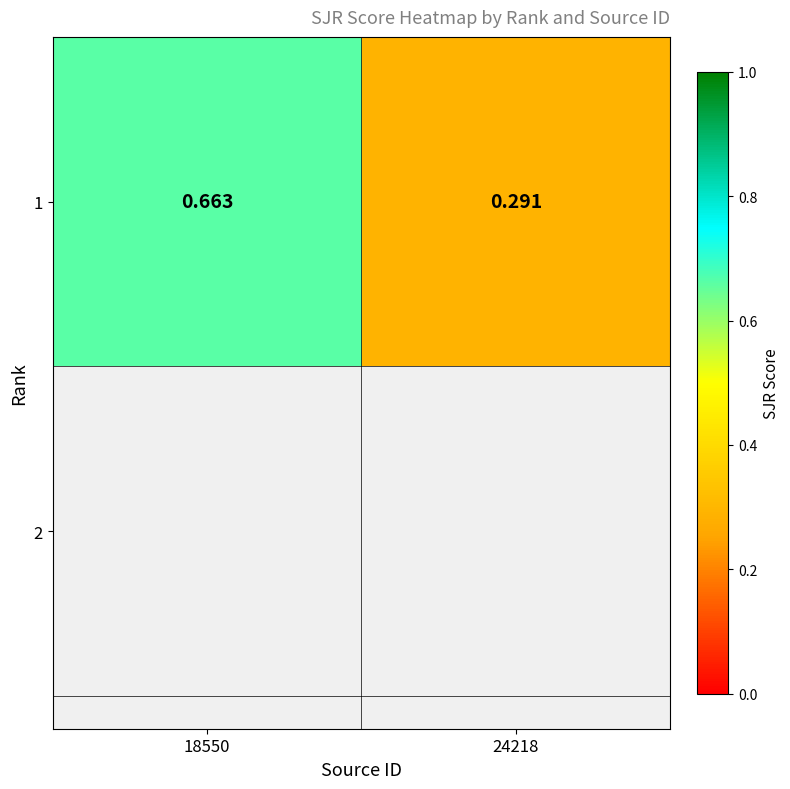

Rank the categories by value from highest to lowest.

18550, 24218